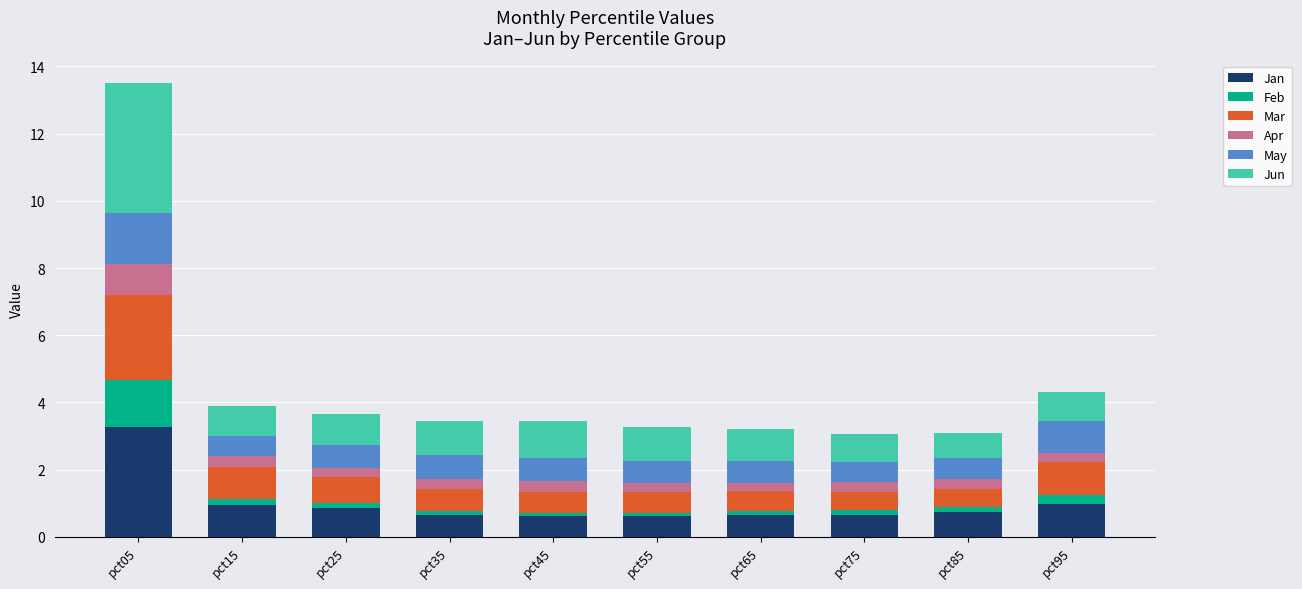

What is the highest value of the Jan series?

3.3